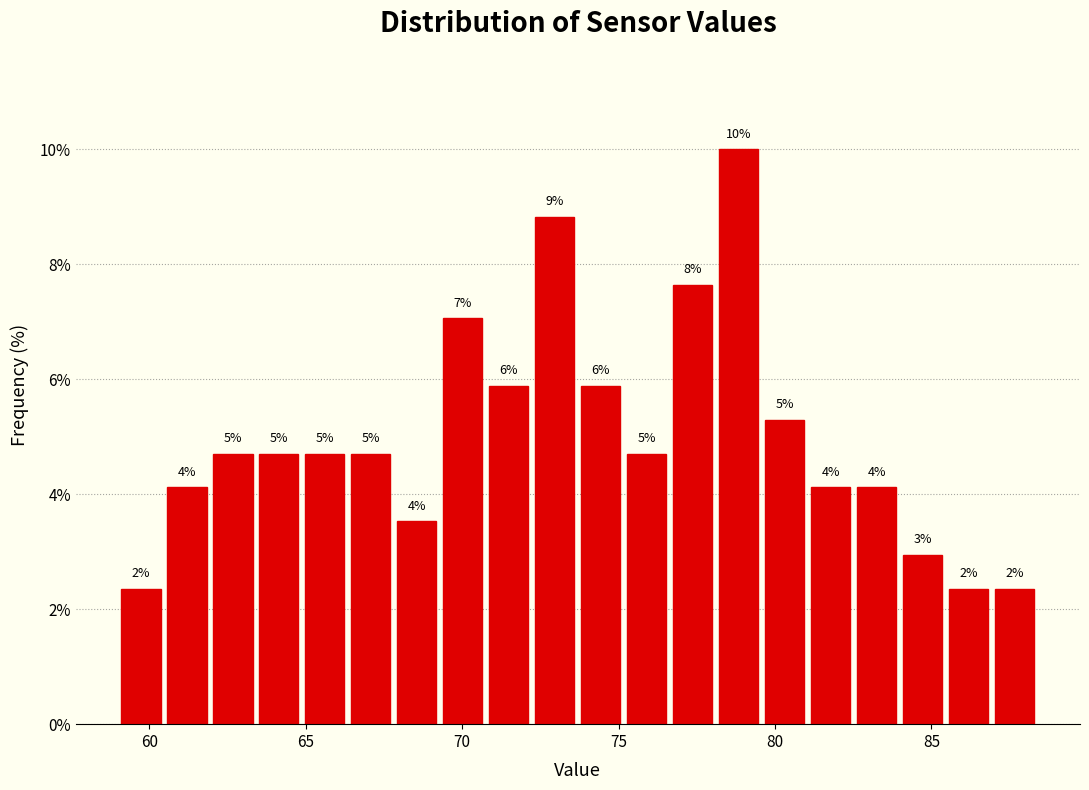

Around what value on the x-axis is the tallest bar? Give the approximate position of its centre, as read against the axis.

79.0